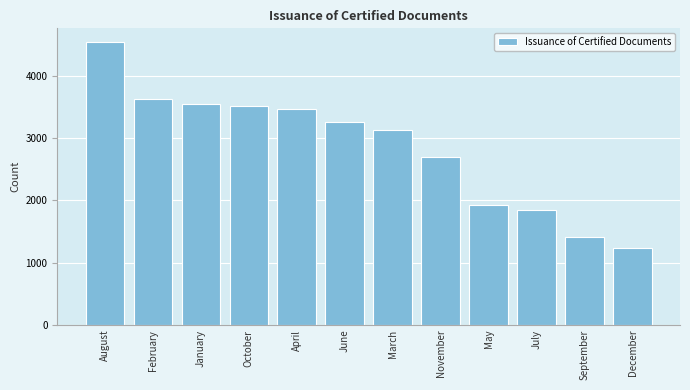

What is the difference between the second highest and minimum values?

2390